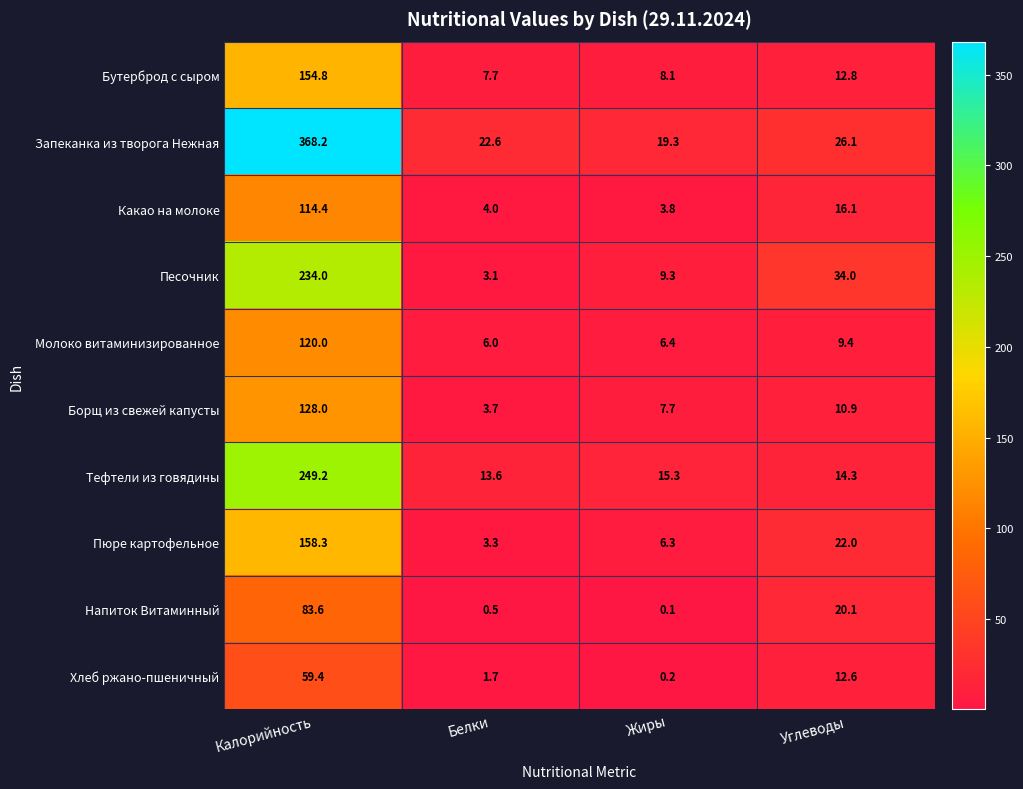

List the series in order of their peak value, highest first.

Запеканка из творога Нежная, Тефтели из говядины, Песочник, Пюре картофельное, Бутерброд с сыром, Борщ из свежей капусты, Молоко витаминизированное, Какао на молоке, Напиток Витаминный, Хлеб ржано-пшеничный